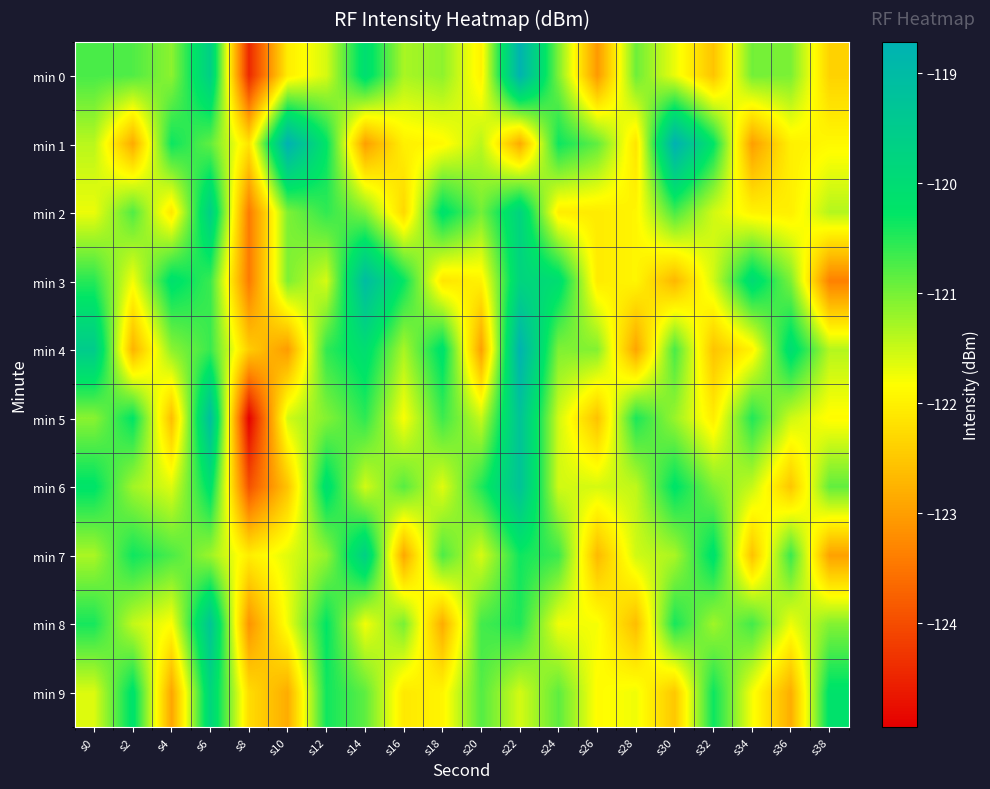

Reading left to right, extract all data points from this chart.

min 0: s0=-120.7	s2=-120.8	s4=-121.1	s6=-119.6	s8=-124.4	s10=-122.0	s12=-121.6	s14=-120.0	s16=-121.3	s18=-121.1	s20=-122.0	s22=-118.8	s24=-121.0	s26=-123.1	s28=-120.9	s30=-121.7	s32=-122.5	s34=-121.0	s36=-121.0	s38=-122.4
min 1: s0=-121.4	s2=-122.9	s4=-120.3	s6=-120.9	s8=-122.2	s10=-118.7	s12=-120.2	s14=-123.0	s16=-122.0	s18=-121.9	s20=-121.4	s22=-122.9	s24=-120.3	s26=-120.9	s28=-122.2	s30=-118.7	s32=-120.2	s34=-123.0	s36=-122.0	s38=-121.9
min 2: s0=-121.7	s2=-120.8	s4=-122.1	s6=-119.6	s8=-123.4	s10=-121.0	s12=-120.6	s14=-121.0	s16=-122.3	s18=-120.1	s20=-121.0	s22=-119.8	s24=-122.0	s26=-122.1	s28=-121.9	s30=-120.7	s32=-121.5	s34=-122.0	s36=-122.0	s38=-121.4
min 3: s0=-120.5	s2=-121.8	s4=-120.1	s6=-120.6	s8=-123.4	s10=-121.0	s12=-121.6	s14=-119.0	s16=-120.3	s18=-122.1	s20=-122.0	s22=-119.8	s24=-120.0	s26=-122.1	s28=-121.9	s30=-122.7	s32=-121.5	s34=-120.0	s36=-121.0	s38=-123.4
min 4: s0=-119.5	s2=-122.8	s4=-121.1	s6=-120.6	s8=-122.4	s10=-123.0	s12=-120.6	s14=-120.0	s16=-121.3	s18=-120.1	s20=-123.0	s22=-118.8	s24=-121.0	s26=-121.1	s28=-122.9	s30=-120.7	s32=-122.5	s34=-122.0	s36=-120.0	s38=-121.4
min 5: s0=-121.1	s2=-120.3	s4=-122.6	s6=-119.1	s8=-124.9	s10=-121.5	s12=-121.1	s14=-120.5	s16=-121.8	s18=-120.6	s20=-121.5	s22=-119.3	s24=-121.5	s26=-122.6	s28=-120.4	s30=-121.2	s32=-122.0	s34=-120.5	s36=-121.5	s38=-121.9
min 6: s0=-120.2	s2=-121.3	s4=-121.6	s6=-120.1	s8=-123.9	s10=-122.5	s12=-120.1	s14=-121.5	s16=-120.8	s18=-121.6	s20=-120.5	s22=-119.3	s24=-121.5	s26=-121.6	s28=-121.4	s30=-120.2	s32=-121.0	s34=-121.5	s36=-122.5	s38=-120.9
min 7: s0=-121.3	s2=-120.4	s4=-120.7	s6=-121.2	s8=-122.0	s10=-121.6	s12=-121.2	s14=-119.6	s16=-122.9	s18=-120.7	s20=-121.6	s22=-120.4	s24=-120.6	s26=-122.7	s28=-121.5	s30=-121.3	s32=-120.1	s34=-122.6	s36=-120.6	s38=-123.0
min 8: s0=-120.4	s2=-121.5	s4=-121.8	s6=-119.3	s8=-123.1	s10=-121.7	s12=-120.3	s14=-121.7	s16=-121.0	s18=-122.8	s20=-120.7	s22=-120.5	s24=-121.7	s26=-121.8	s28=-122.6	s30=-120.4	s32=-121.2	s34=-120.7	s36=-121.7	s38=-121.1
min 9: s0=-121.6	s2=-120.2	s4=-122.9	s6=-119.8	s8=-122.2	s10=-122.8	s12=-120.4	s14=-120.8	s16=-122.1	s18=-121.9	s20=-120.8	s22=-121.6	s24=-120.8	s26=-121.9	s28=-121.7	s30=-122.5	s32=-120.3	s34=-121.8	s36=-122.8	s38=-120.2